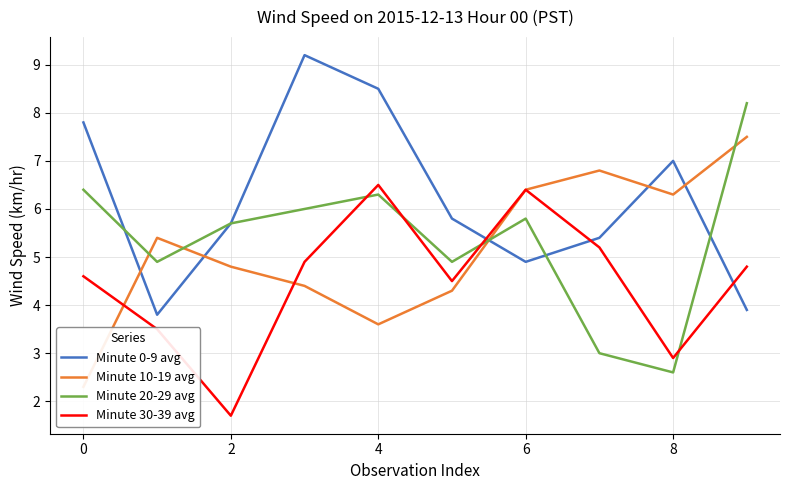

Is it true that Minute 0-9 avg equals 4.6 at 8?

False